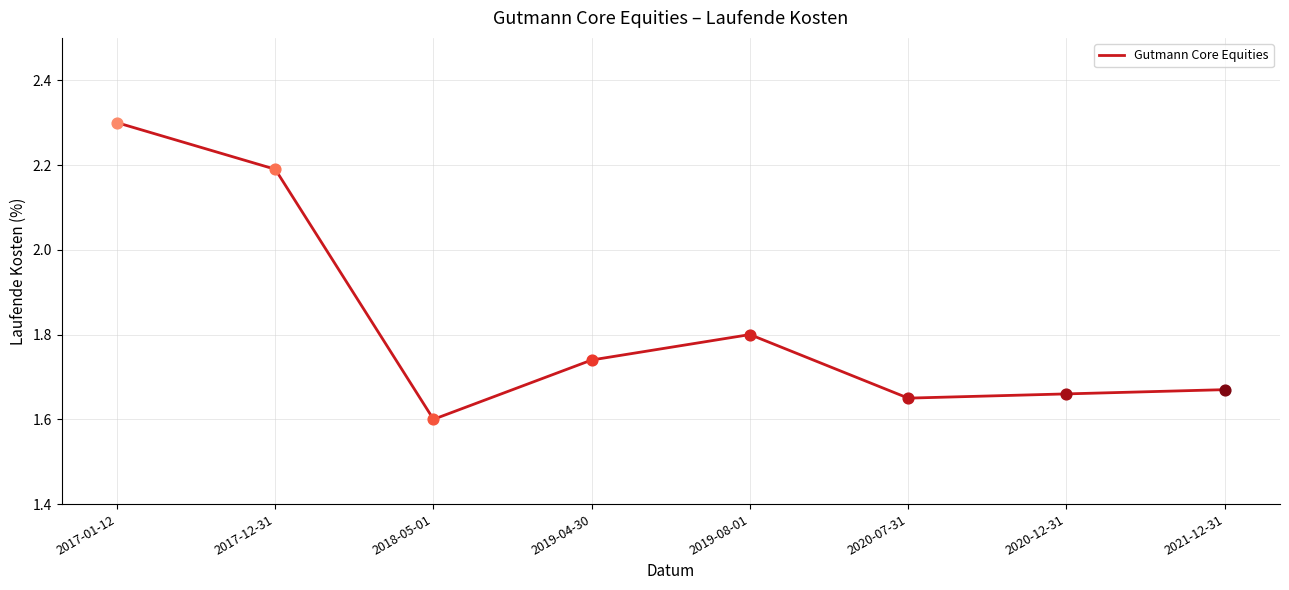

Which has a higher value, 2019-08-01 or 2017-12-31?

2017-12-31